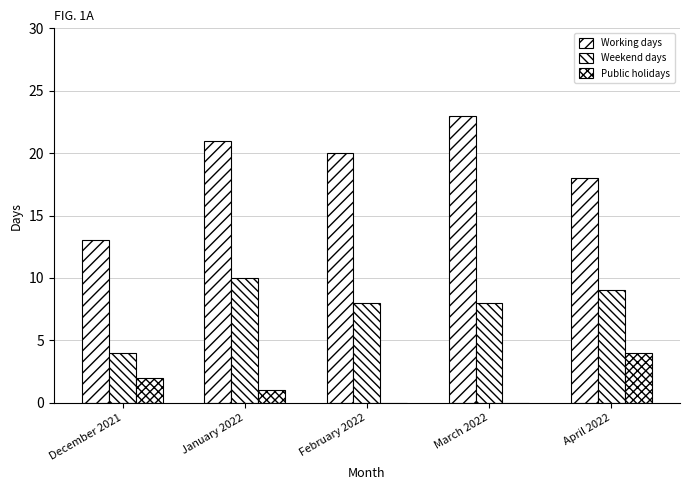

How many data points does each series have?

5